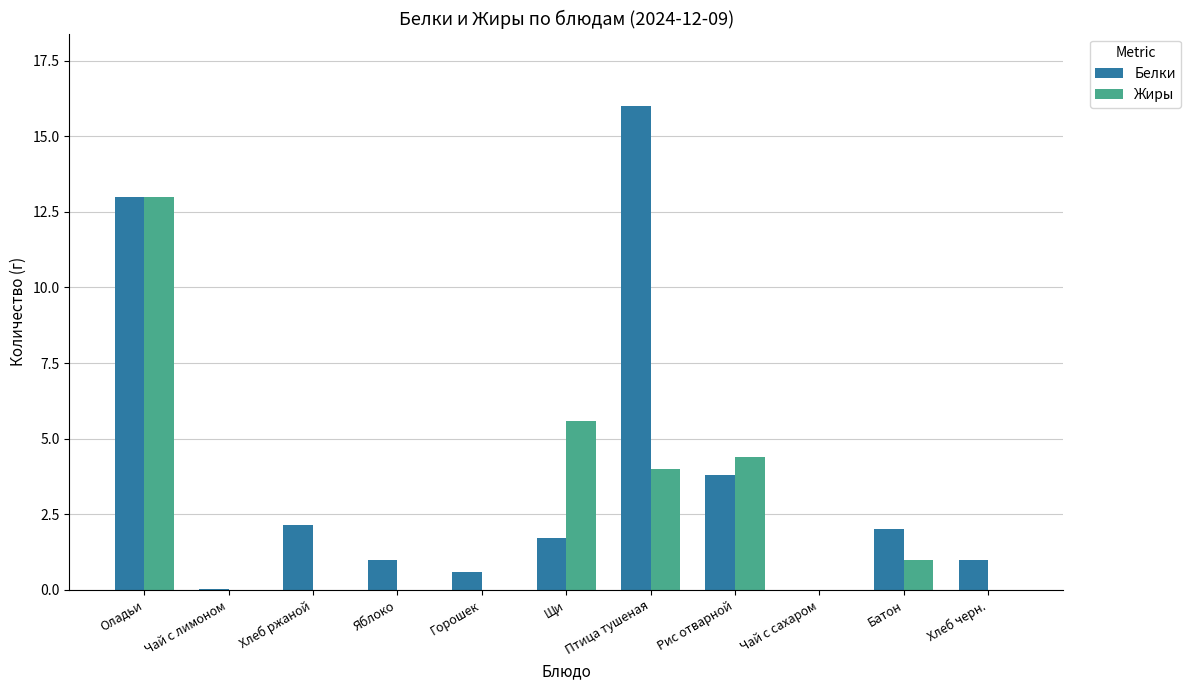

What are all the series names shown in the legend?

Белки, Жиры